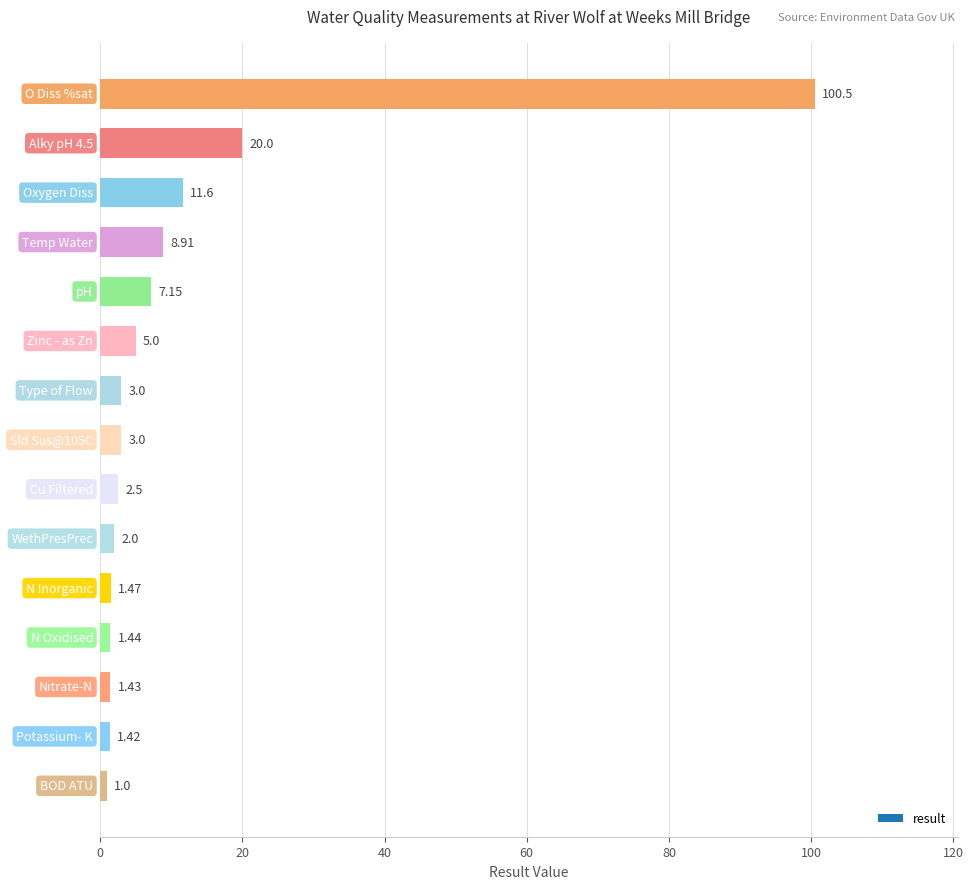

What is the difference between the maximum and minimum values?

99.5